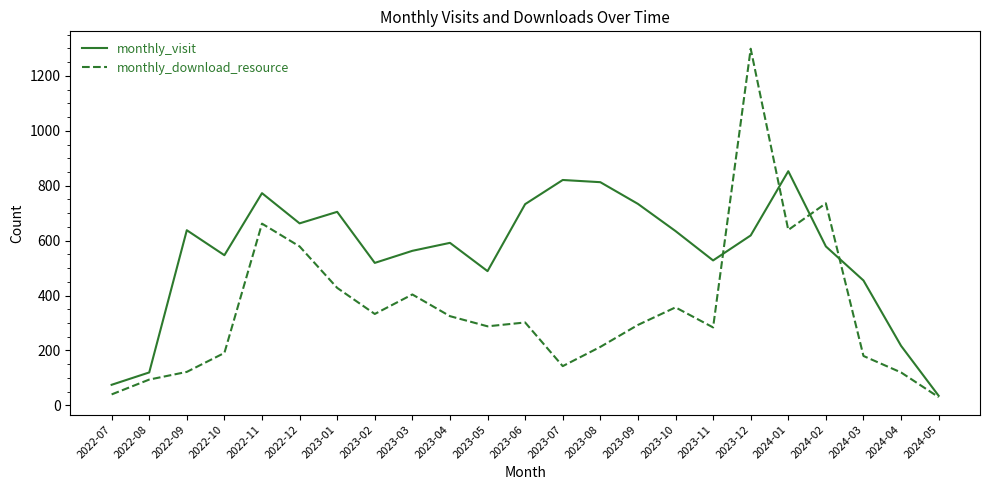

List the series in order of their overall mean, highest first.

monthly_visit, monthly_download_resource